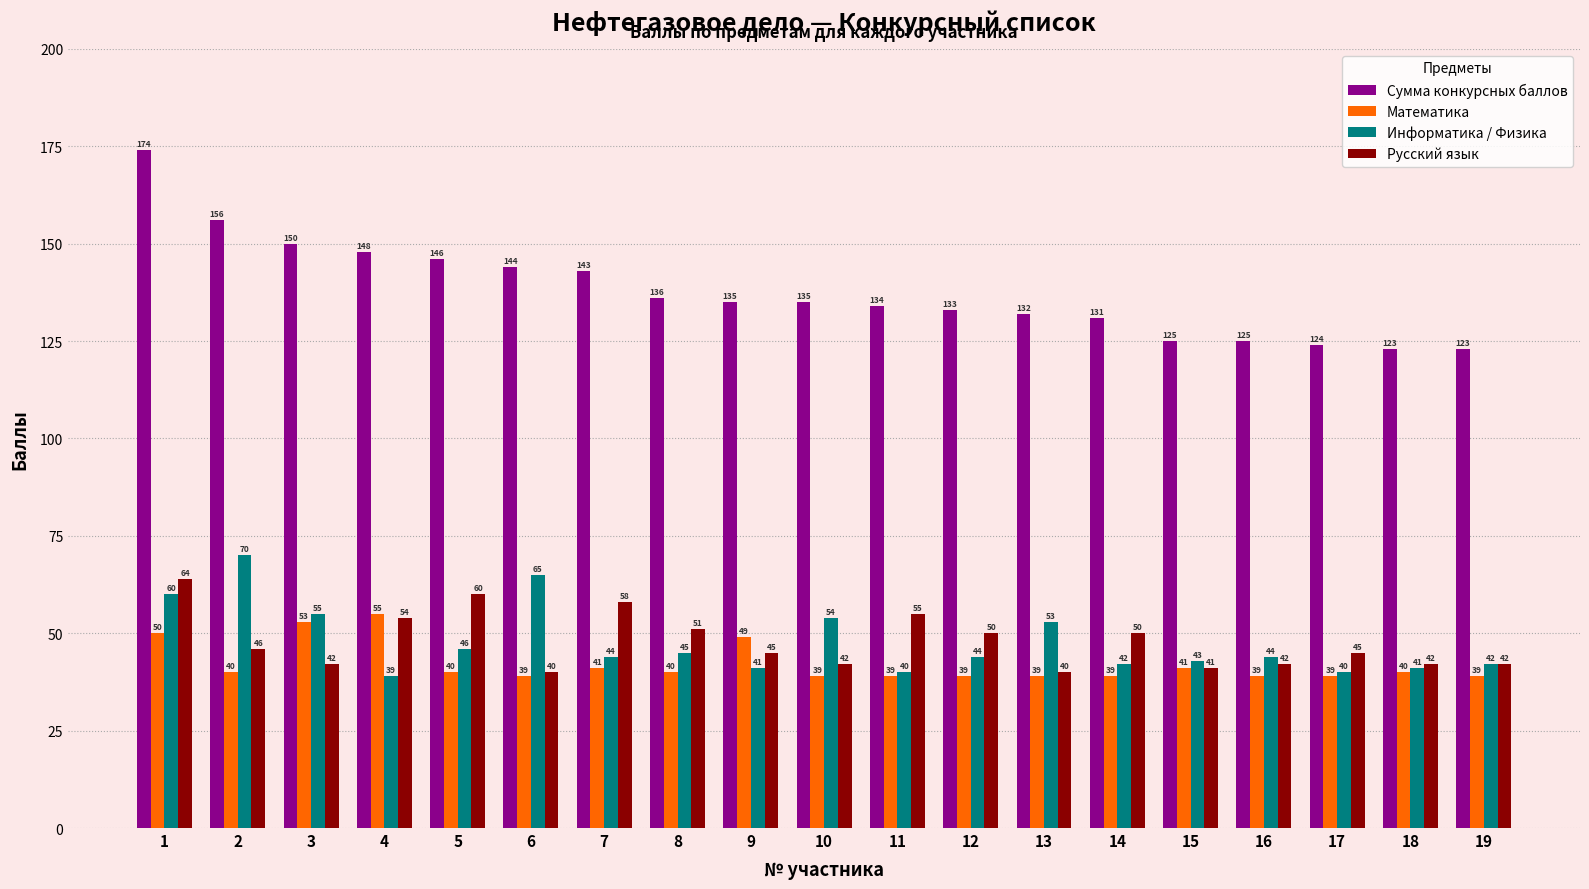

Reading left to right, extract all data points from this chart.

Сумма конкурсных баллов: 174	156	150	148	146	144	143	136	135	135	134	133	132	131	125	125	124	123	123
Математика: 50	40	53	55	40	39	41	40	49	39	39	39	39	39	41	39	39	40	39
Информатика / Физика: 60	70	55	39	46	65	44	45	41	54	40	44	53	42	43	44	40	41	42
Русский язык: 64	46	42	54	60	40	58	51	45	42	55	50	40	50	41	42	45	42	42